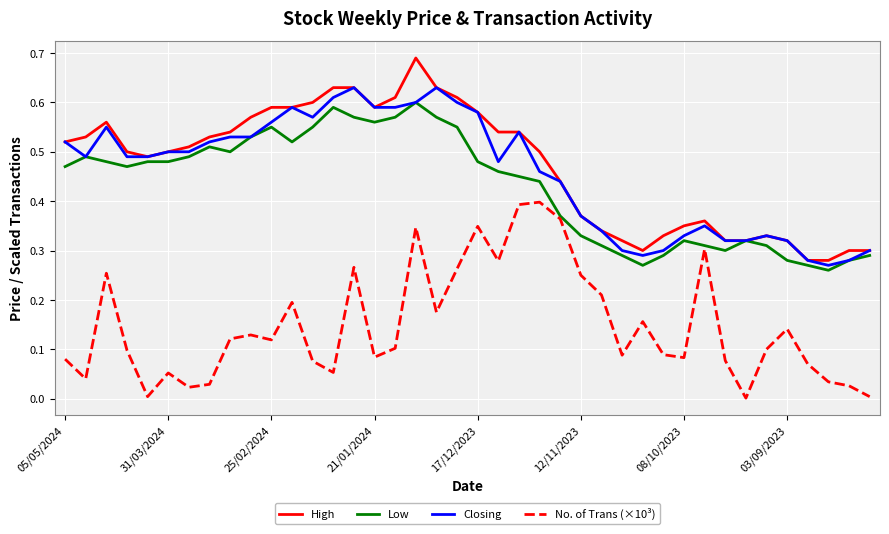

True or false: No. of Trans (×10³) and High cross at least once.

False